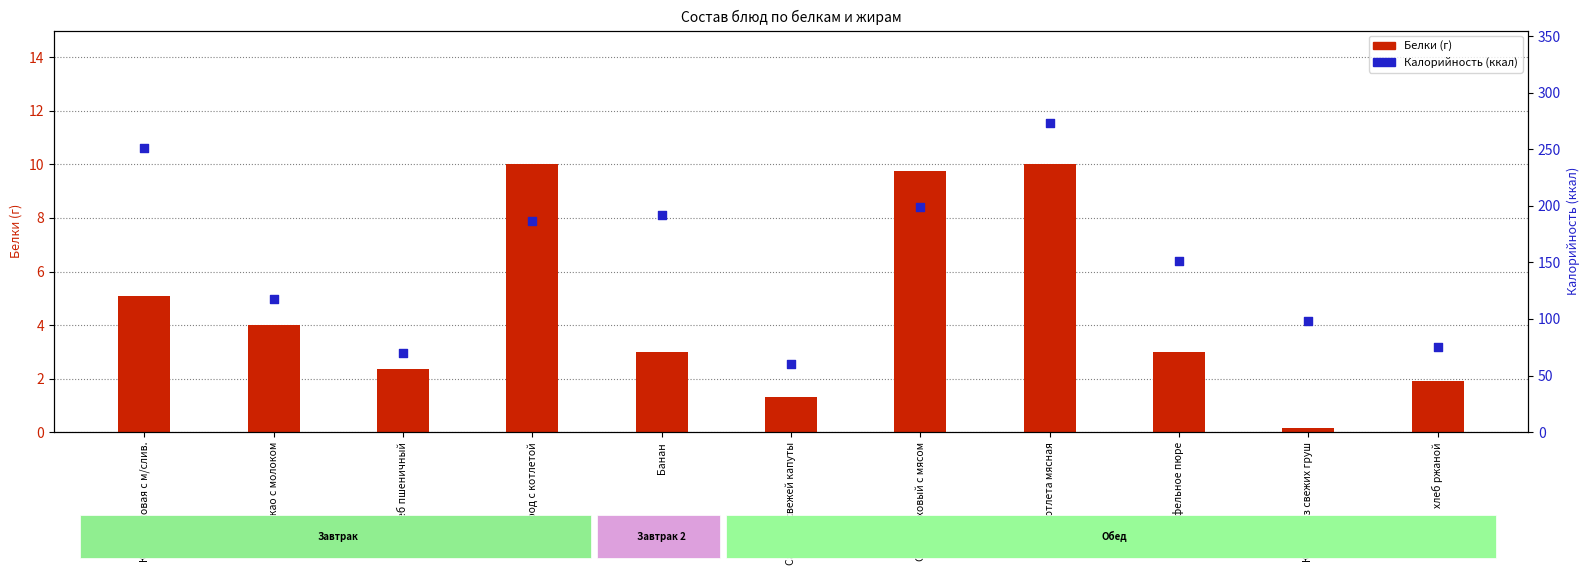

What are all the series names shown in the legend?

Белки (г), Калорийность (ккал)